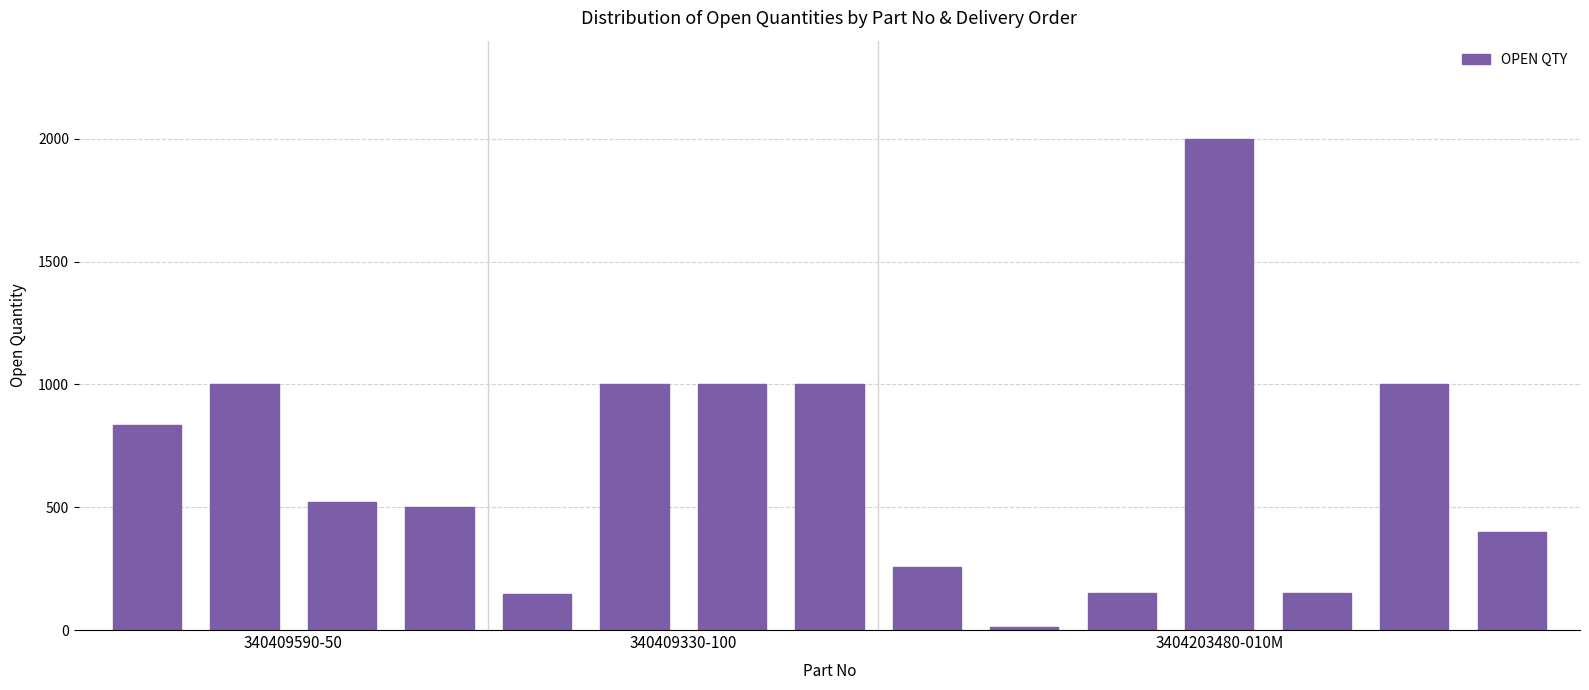

What is the average value?

665